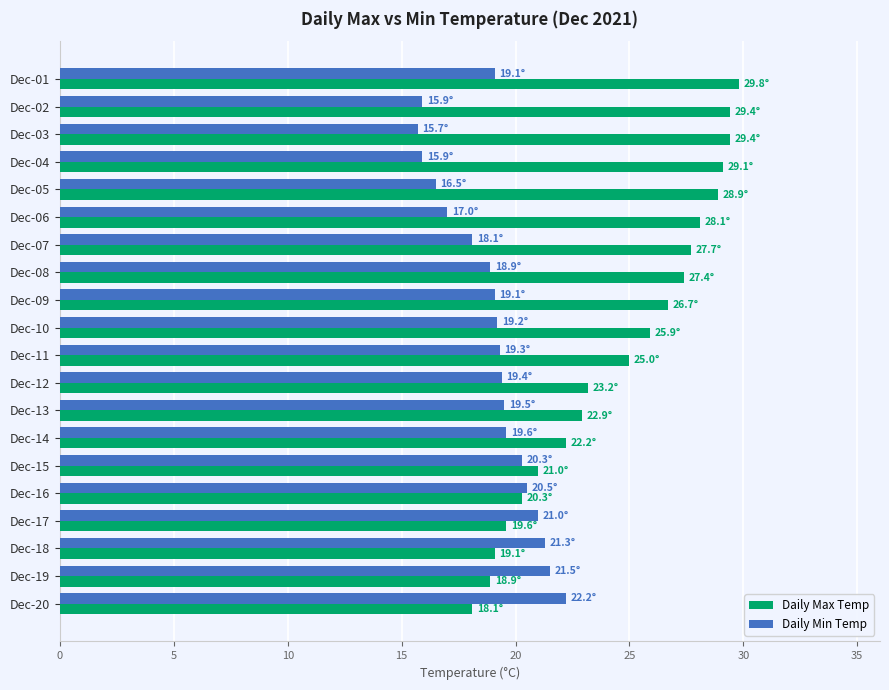

Which series has the largest total across all categories?

Daily Max Temp